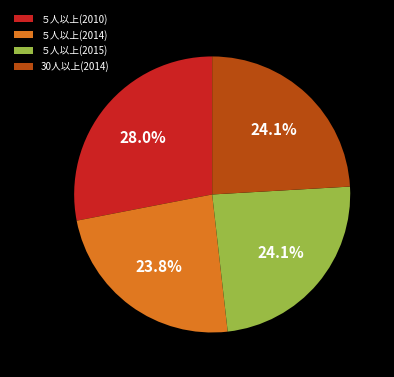

Is it true that ５人以上(2010) is 37% of the pie?

False